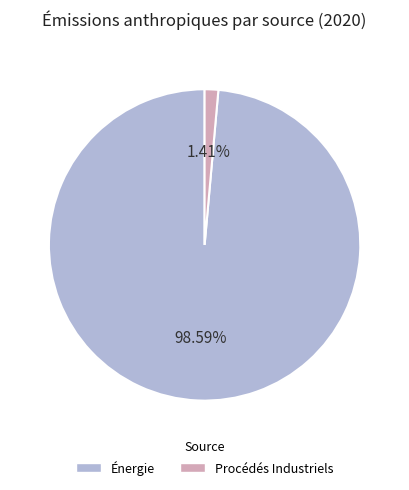

Rank the categories by value from lowest to highest.

Procédés Industriels, Énergie